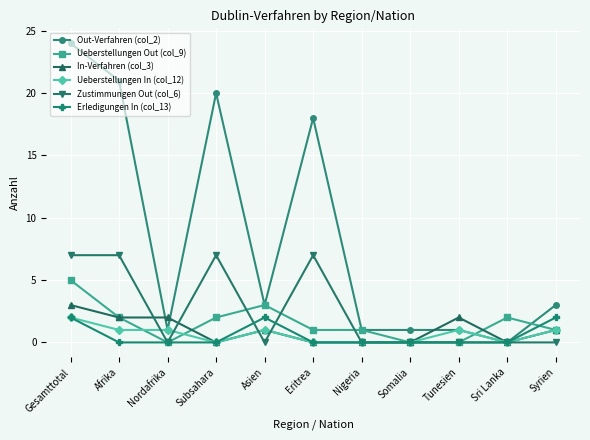

Reading right to left, list all the values displayed in this chart.

Out-Verfahren (col_2): Syrien=3	Sri Lanka=0	Tunesien=1	Somalia=1	Nigeria=1	Eritrea=18	Asien=3	Subsahara=20	Nordafrika=1	Afrika=21	Gesamttotal=24
Ueberstellungen Out (col_9): Syrien=1	Sri Lanka=2	Tunesien=0	Somalia=0	Nigeria=1	Eritrea=1	Asien=3	Subsahara=2	Nordafrika=0	Afrika=2	Gesamttotal=5
In-Verfahren (col_3): Syrien=1	Sri Lanka=0	Tunesien=2	Somalia=0	Nigeria=0	Eritrea=0	Asien=1	Subsahara=0	Nordafrika=2	Afrika=2	Gesamttotal=3
Ueberstellungen In (col_12): Syrien=1	Sri Lanka=0	Tunesien=1	Somalia=0	Nigeria=0	Eritrea=0	Asien=1	Subsahara=0	Nordafrika=1	Afrika=1	Gesamttotal=2
Zustimmungen Out (col_6): Syrien=0	Sri Lanka=0	Tunesien=0	Somalia=0	Nigeria=0	Eritrea=7	Asien=0	Subsahara=7	Nordafrika=0	Afrika=7	Gesamttotal=7
Erledigungen In (col_13): Syrien=2	Sri Lanka=0	Tunesien=0	Somalia=0	Nigeria=0	Eritrea=0	Asien=2	Subsahara=0	Nordafrika=0	Afrika=0	Gesamttotal=2